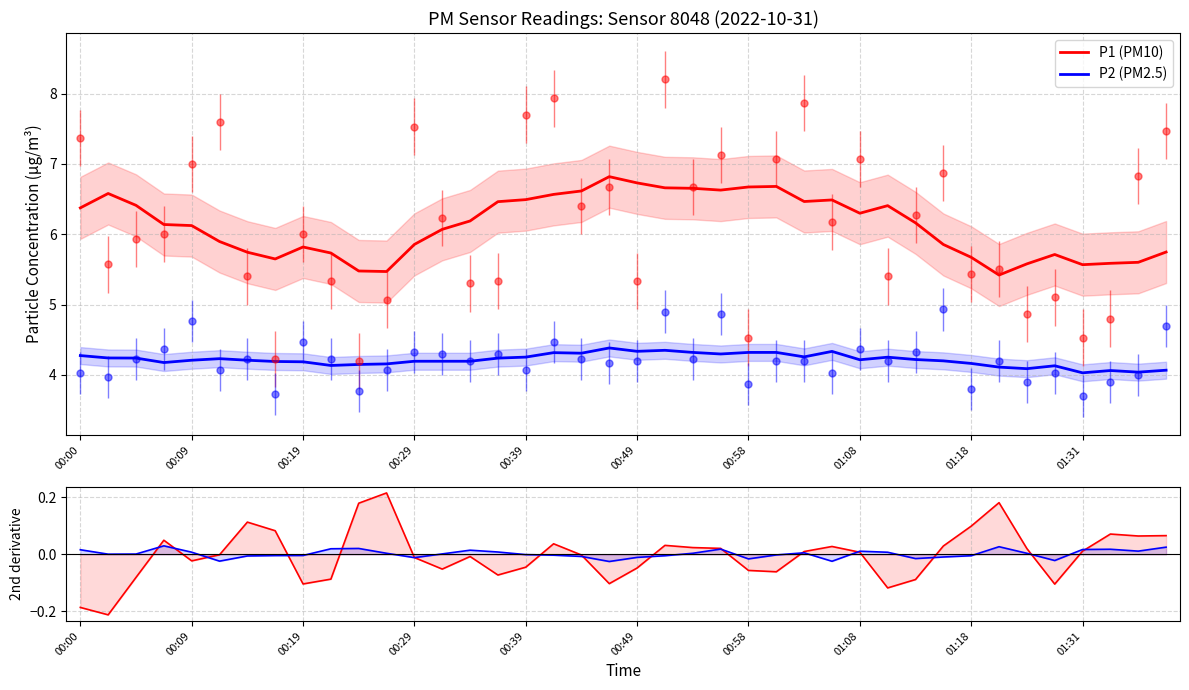

What is the difference between the P2 (PM2.5) values at 00:19 and 01:18?

0.1